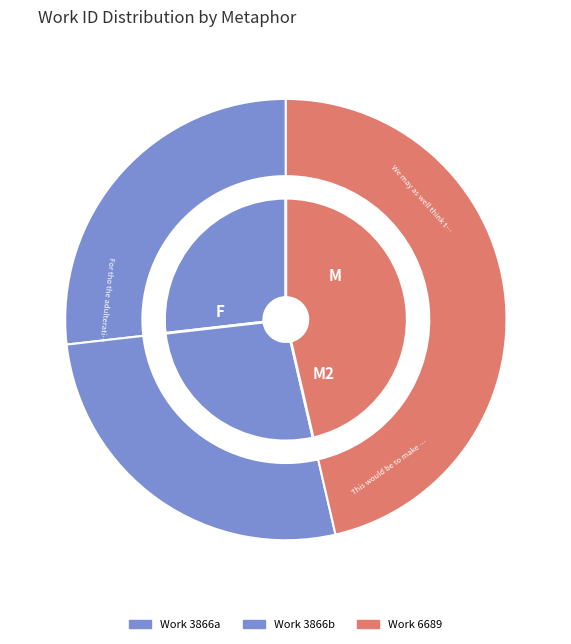

The This would be to make Nature take Pains slice represents 21% of the pie. True or false?

False